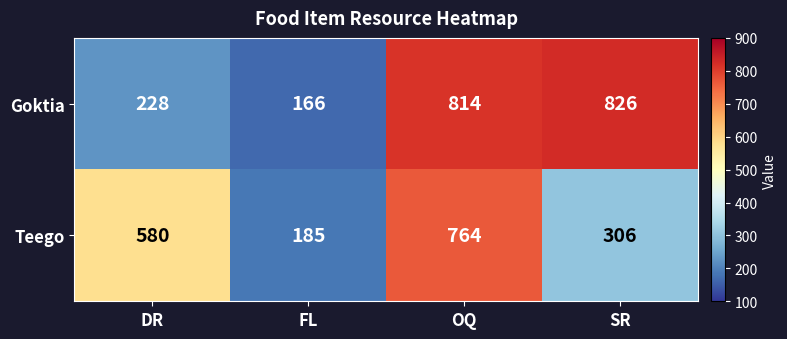

Reading left to right, list all the values displayed in this chart.

Goktia: DR=228	FL=166	OQ=814	SR=826
Teego: DR=580	FL=185	OQ=764	SR=306